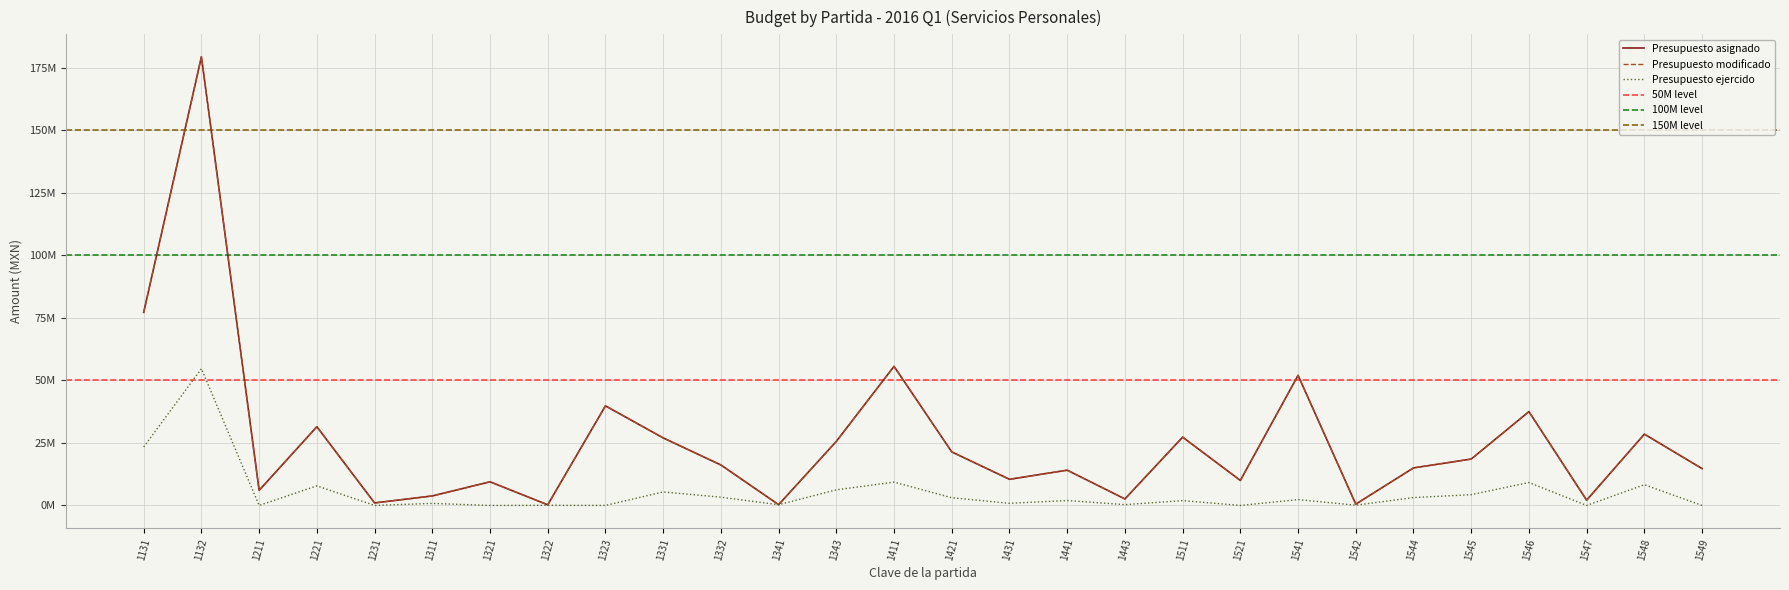

True or false: Presupuesto ejercido por partida and Presupuesto asignado por partida intersect in this chart.

False